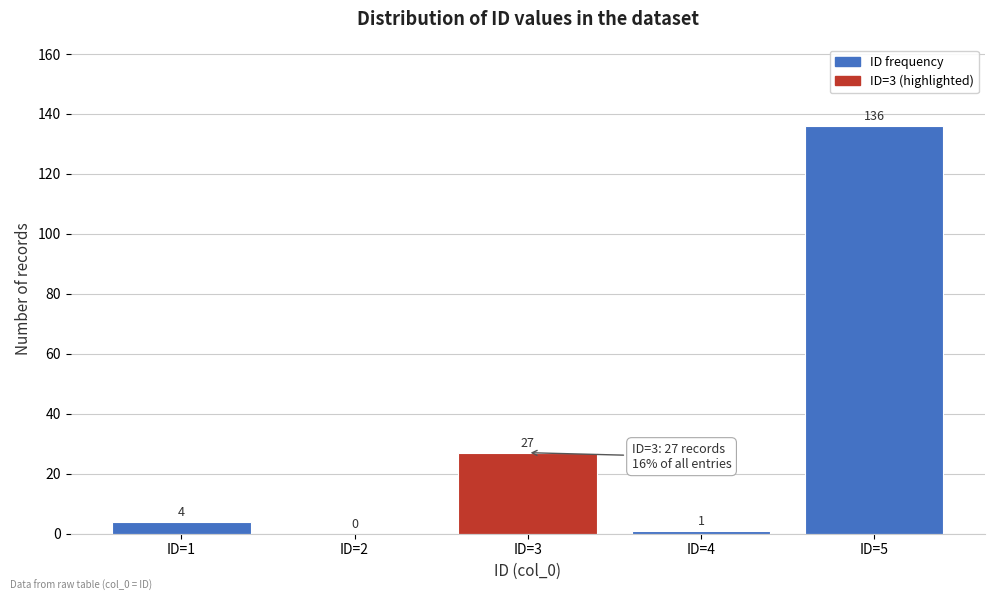

Reading left to right, what are all the values shown in this chart?

ID=1=4	ID=2=0	ID=3=27	ID=4=1	ID=5=136